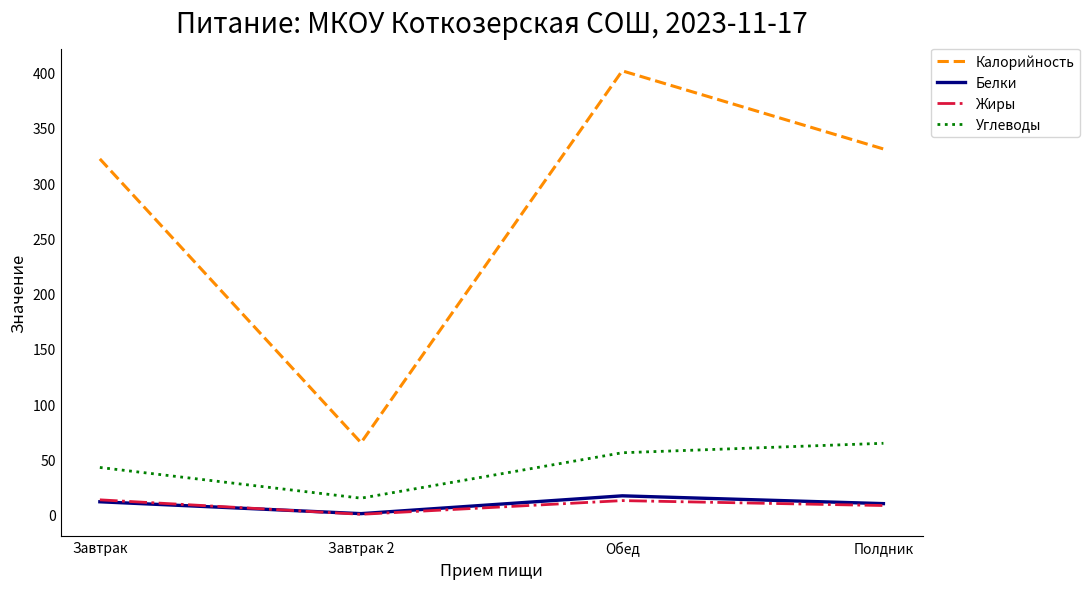

What is the sum of the Жиры values at Завтрак and Завтрак 2?

13.5